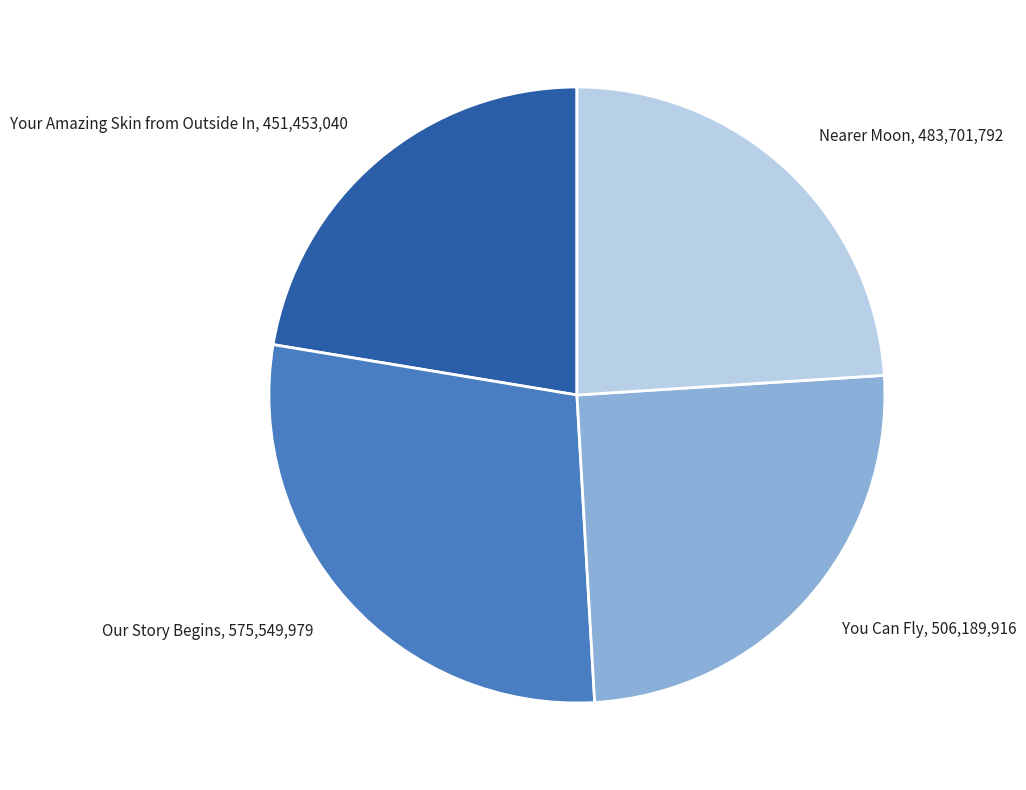

Is there any slice that represents more than half of the pie?

No